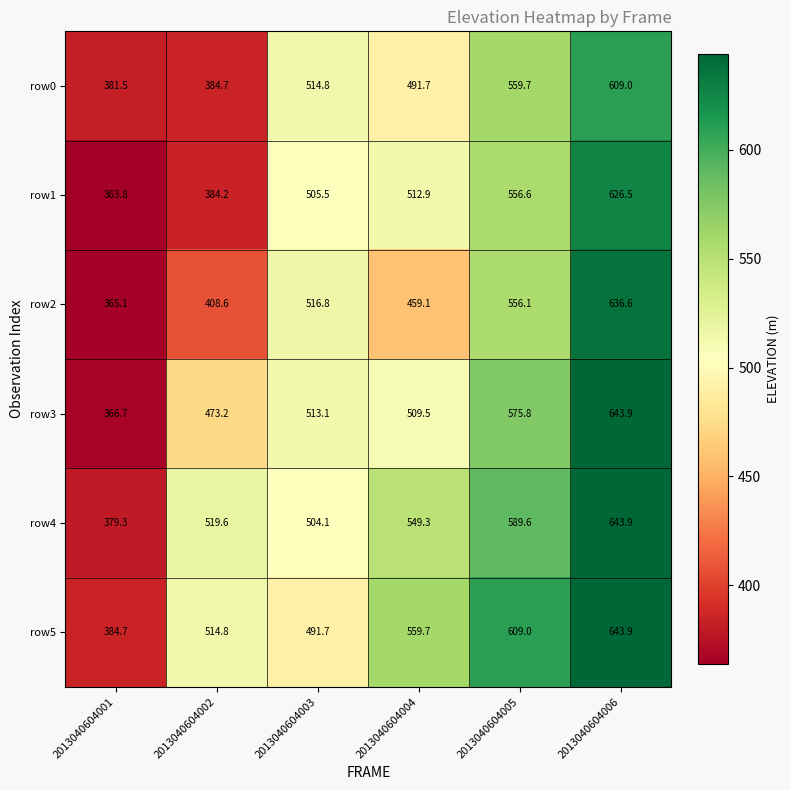

List the labels in order of row1 value, smallest first.

2013040604001, 2013040604002, 2013040604003, 2013040604004, 2013040604005, 2013040604006